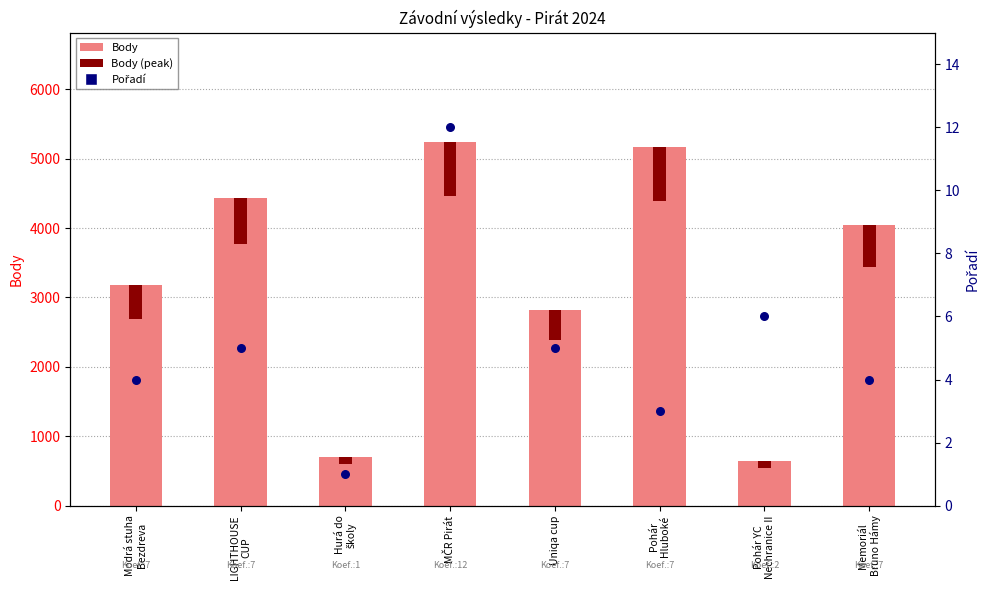

Which series reaches the maximum Y coordinate?

Body